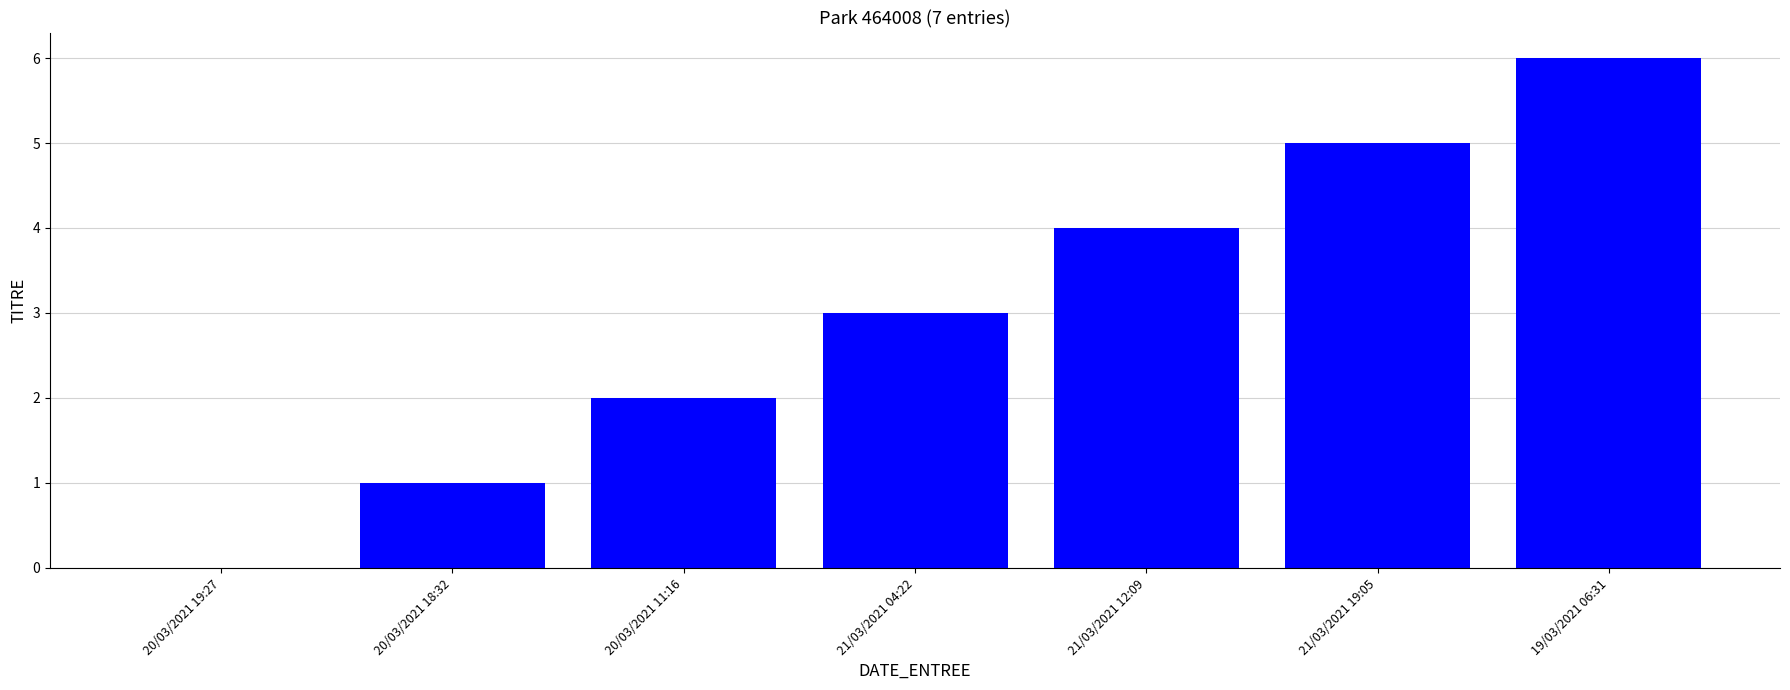

What is the sum of all values?

21